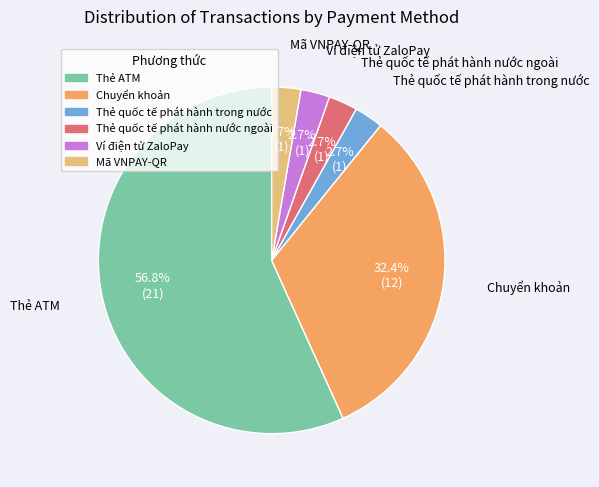

Is it true that Chuyển khoản is 32% of the pie?

True